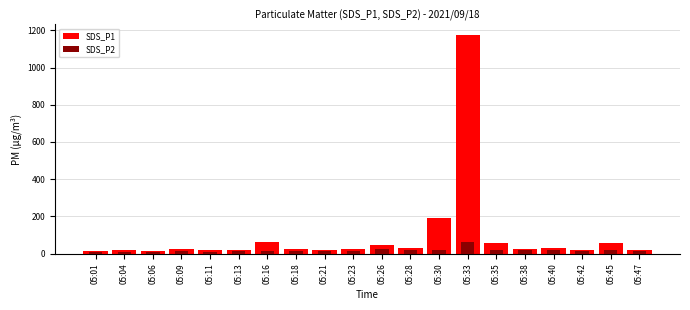

Rank the series at 05:47 from lowest to highest value.

SDS_P2, SDS_P1